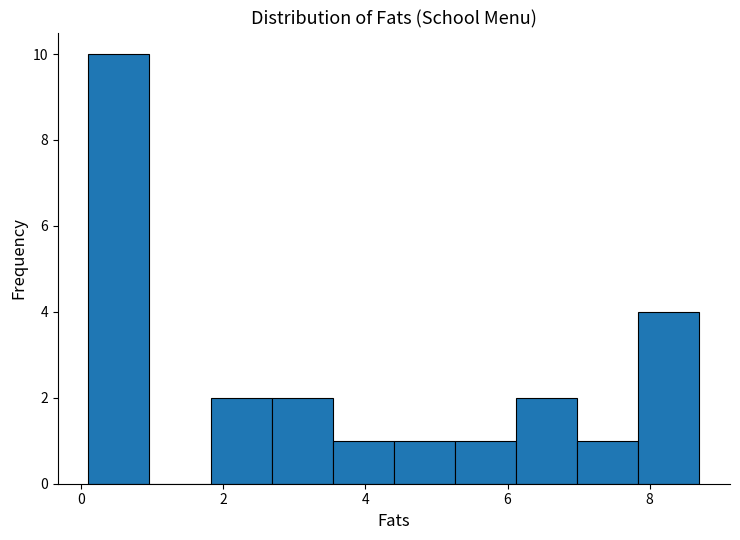

Over which range of the x-axis is the bar tallest?

0.10 to 0.96